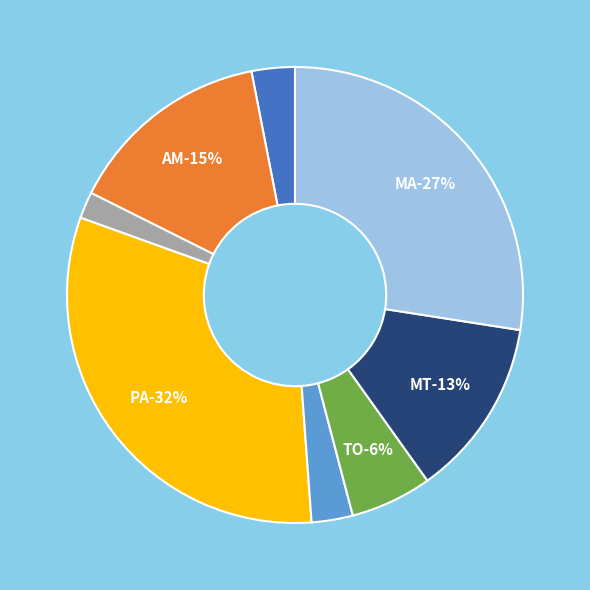

How much of the chart is everything except AC?

96.9%